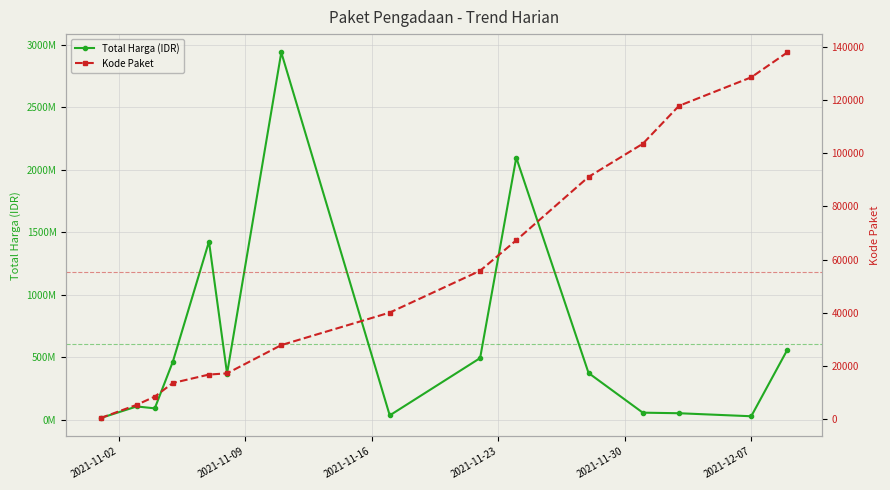

Which series has the widest spread of values?

Total Harga (IDR)